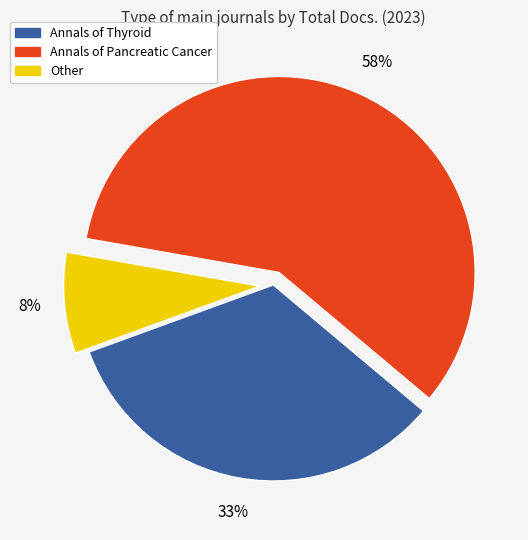

Which has a higher value, Other or Annals of Pancreatic Cancer?

Annals of Pancreatic Cancer